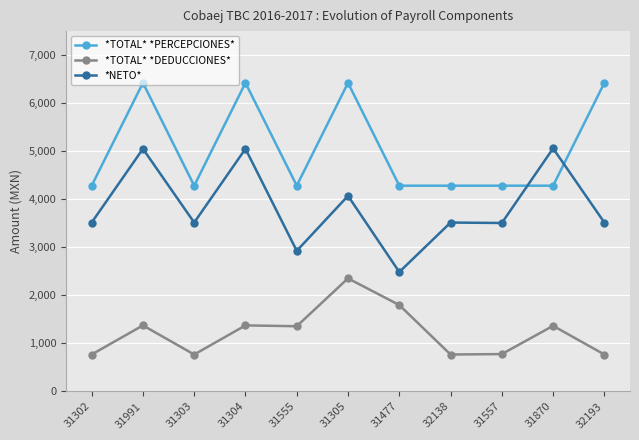

What is the spread (max minus min) of values at 32193?

5655.6